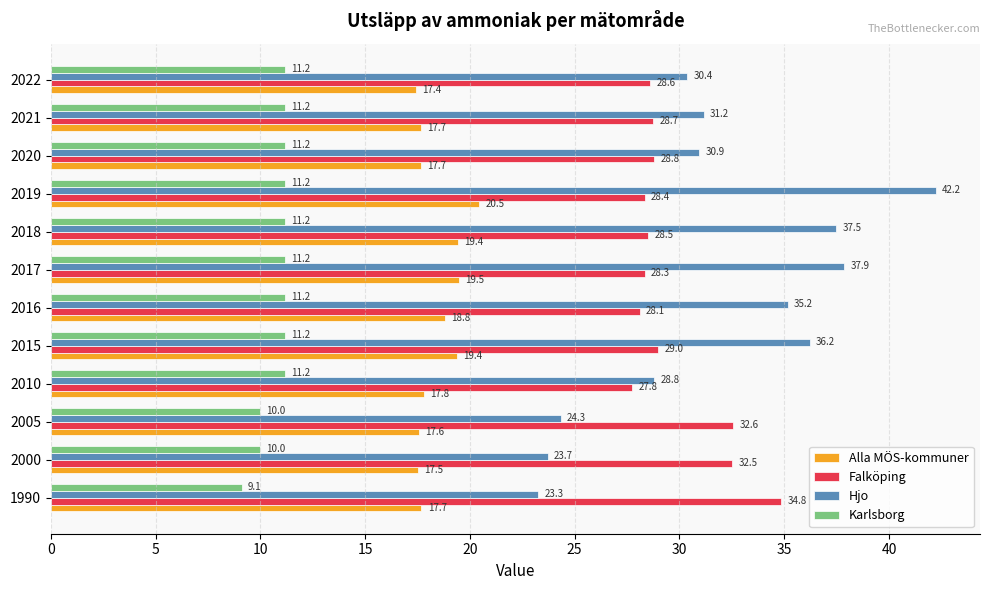

At how many categories does at least one series exceed 20?

12